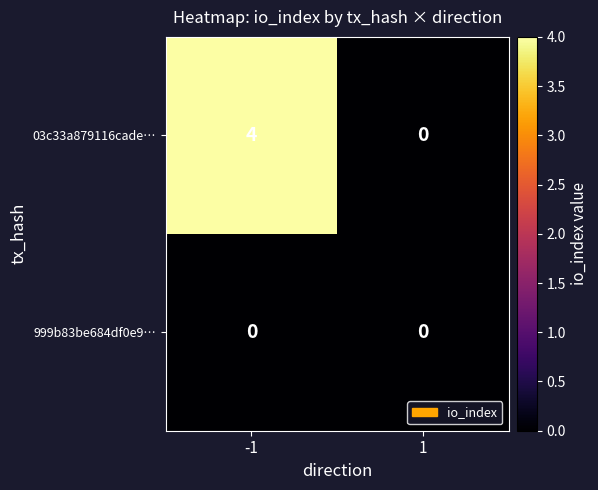

What is the greatest value displayed?

4